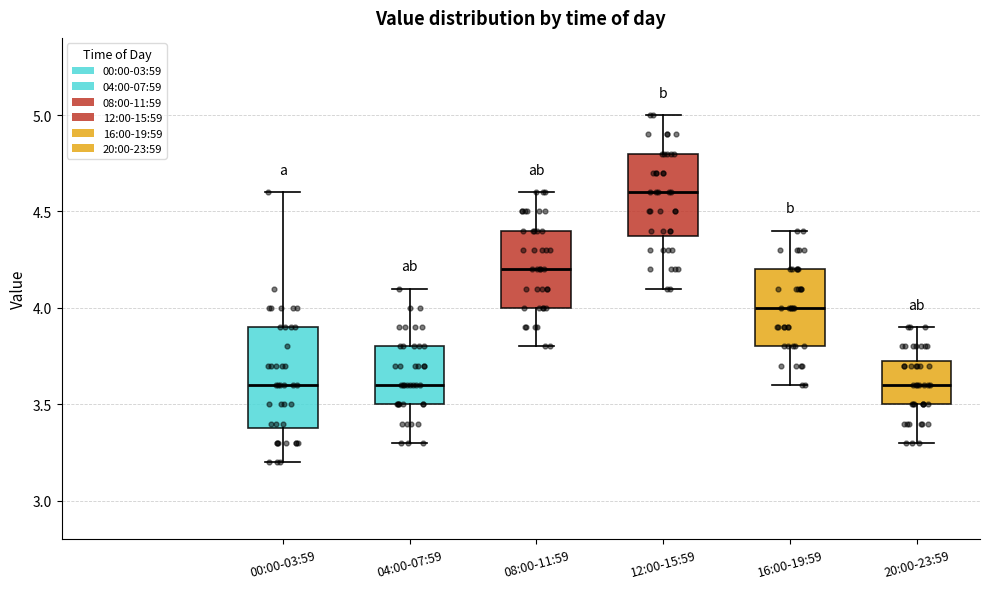

Reading left to right, transcribe this box plot: for each box, give where its median line is, the range the box spans, and where its two whiskers end, as read against the y-axis. The values are not printed on the chart, so give them approximately, as read against the axis.

00:00-03:59: median 3.60, box 3.40 to 3.90, whiskers 3.20 to 4.60
04:00-07:59: median 3.60, box 3.50 to 3.80, whiskers 3.30 to 4.10
08:00-11:59: median 4.20, box 4.00 to 4.40, whiskers 3.80 to 4.60
12:00-15:59: median 4.60, box 4.40 to 4.80, whiskers 4.10 to 5.00
16:00-19:59: median 4.00, box 3.80 to 4.20, whiskers 3.60 to 4.40
20:00-23:59: median 3.60, box 3.50 to 3.75, whiskers 3.30 to 3.90